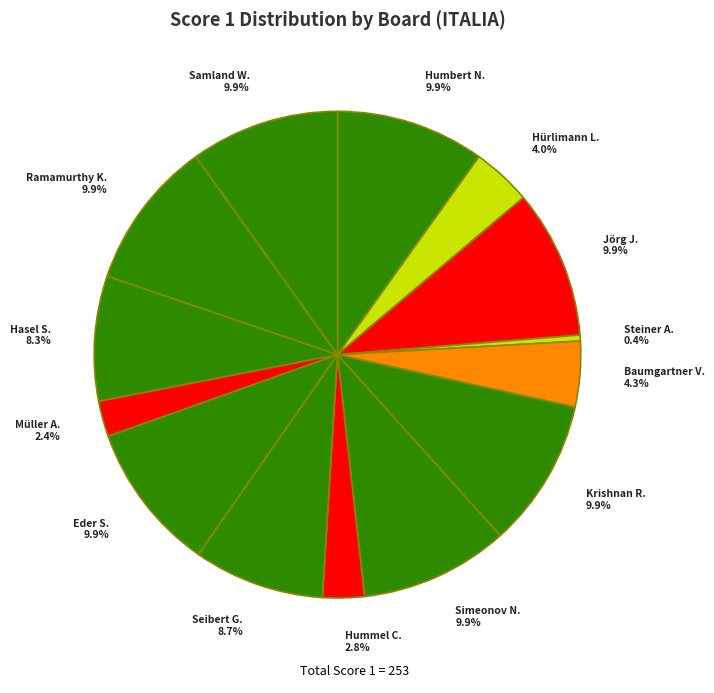

To the nearest percent, what is the difference between the largest and smallest slice percentages?

9%